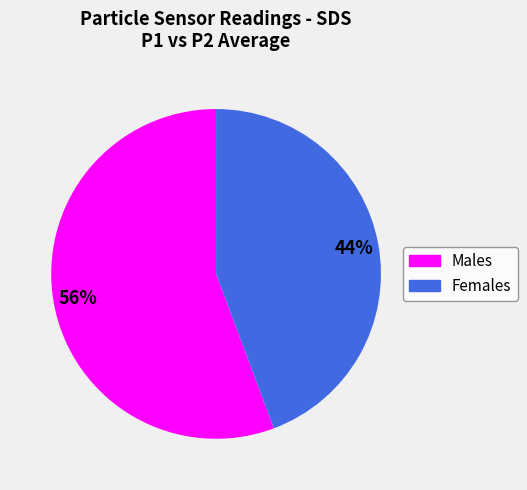

Is there any slice that represents more than half of the pie?

Yes